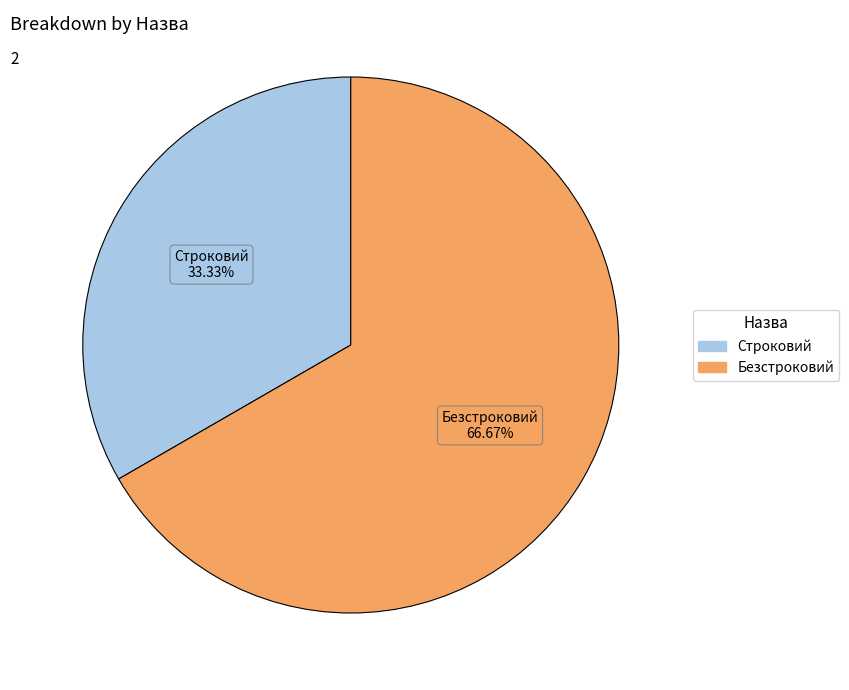

What portion of the pie excludes Строковий?

66.7%